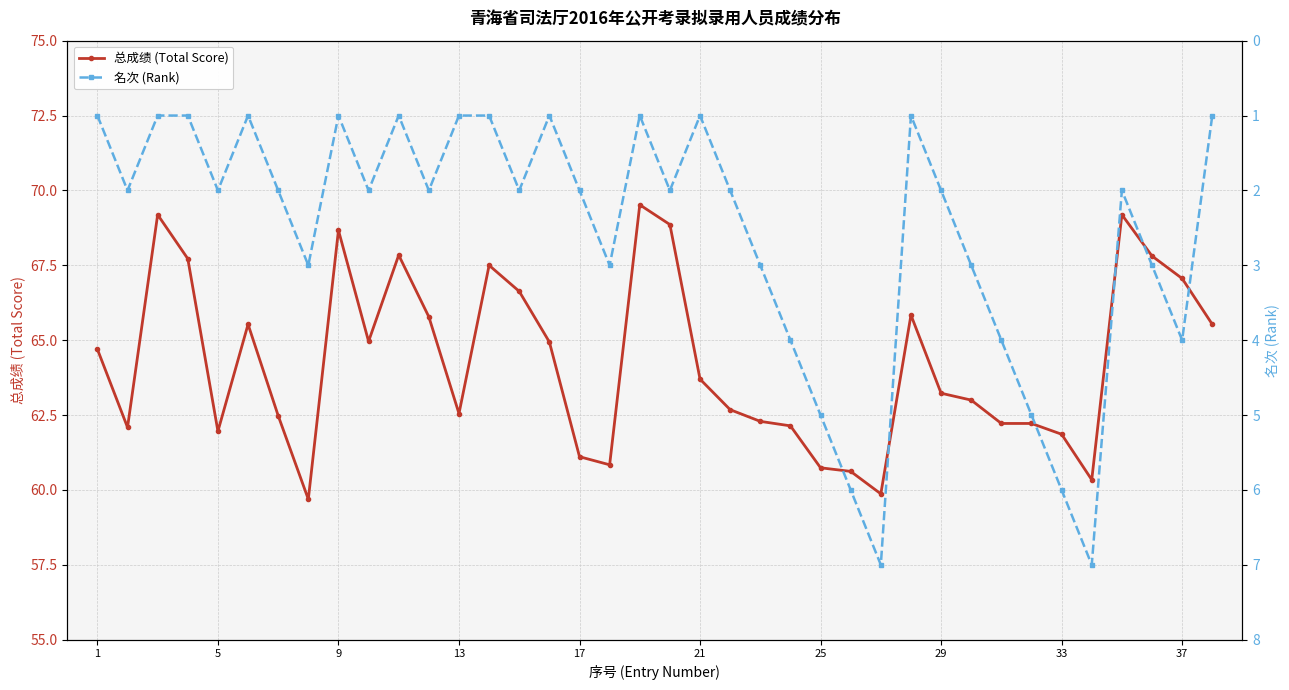

What is the average value of the 名次 (Rank) series?

2.6